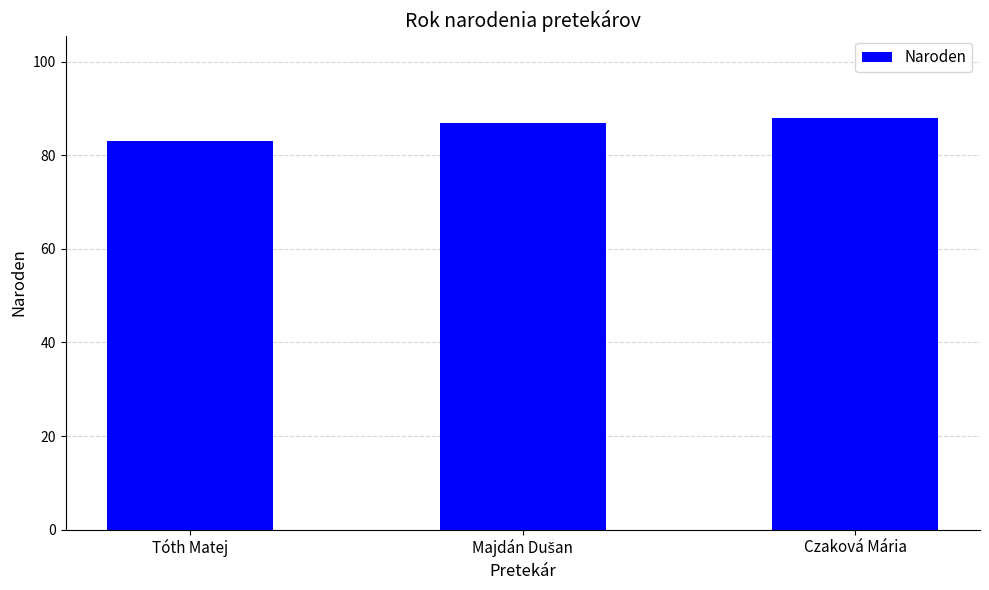

What is the change in value from Tóth Matej to Czaková Mária?

+5